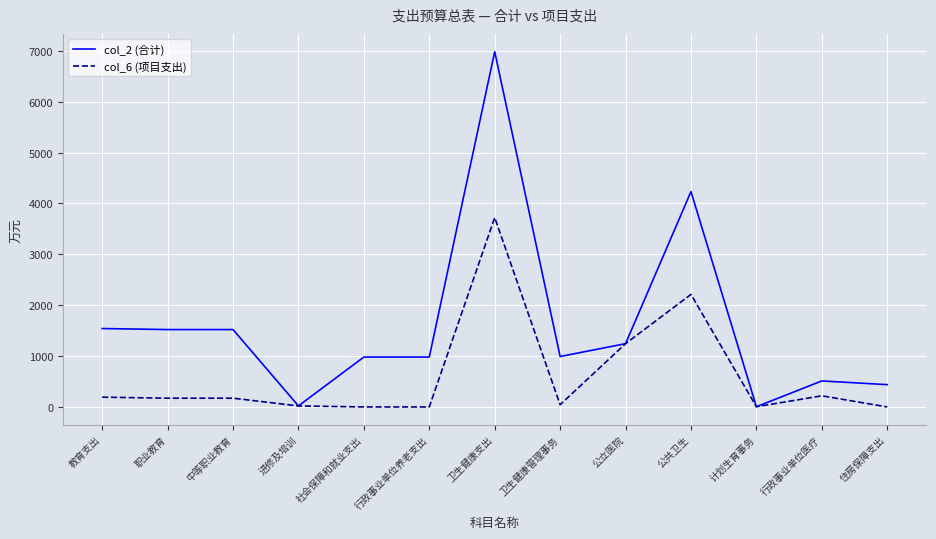

The col_6 (项目支出) series shows 172.0 at 职业教育. True or false?

True